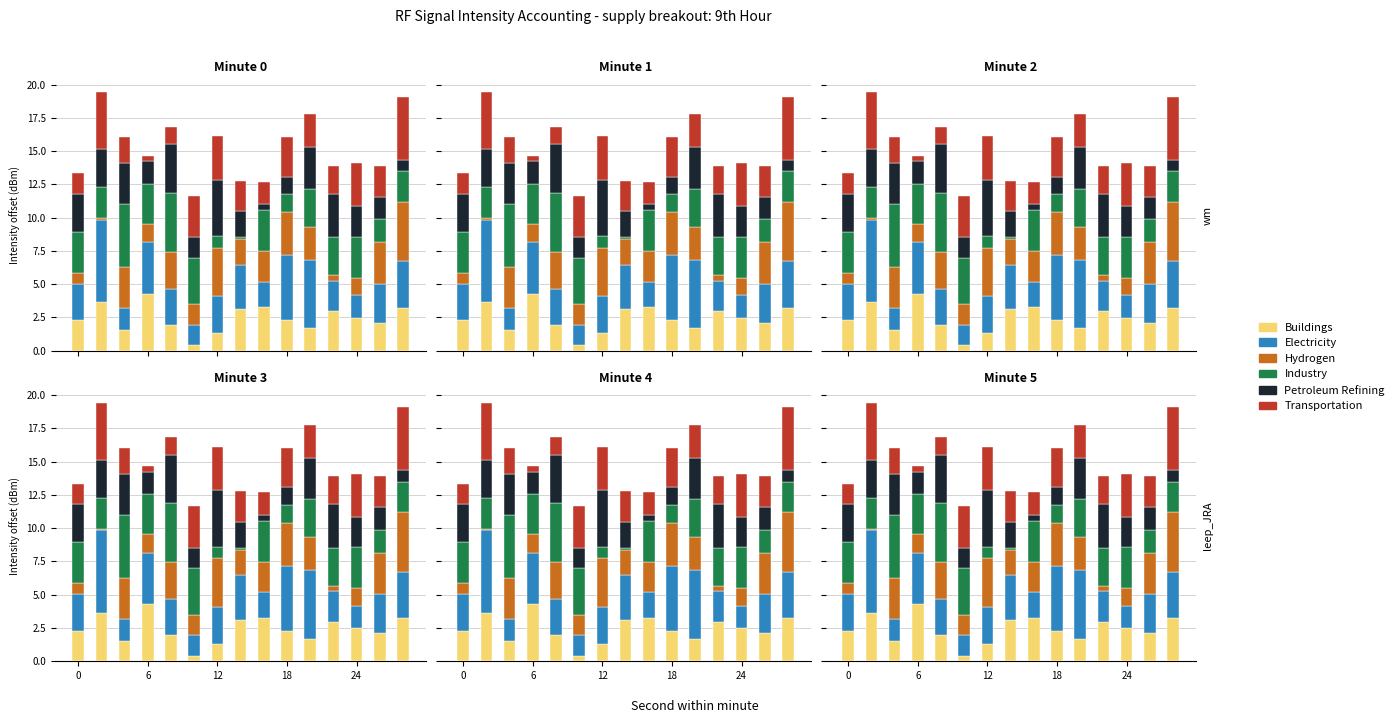

Does the chart contain stacked bars?

No